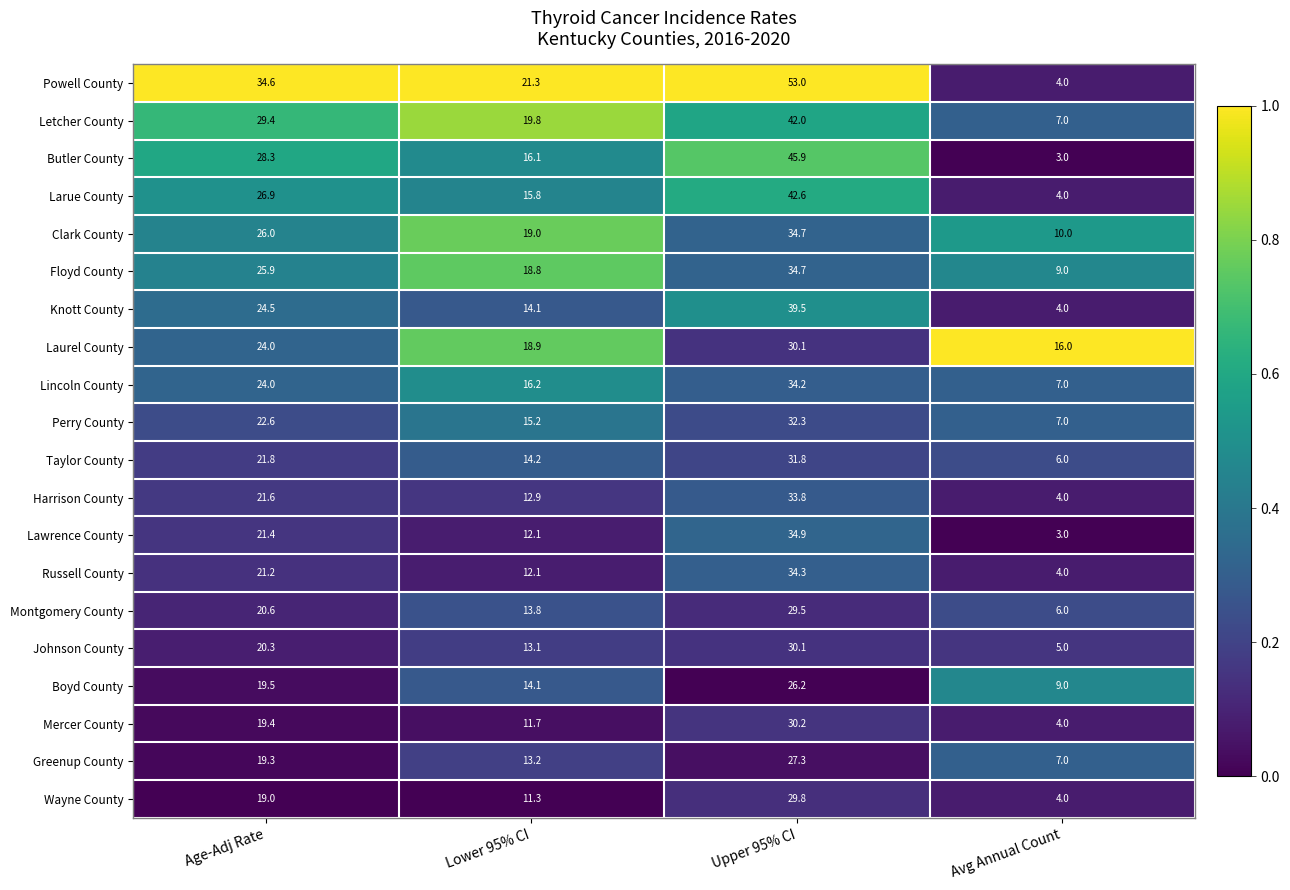

What is the difference between the highest and lowest values at Lower 95% CI?

10.0